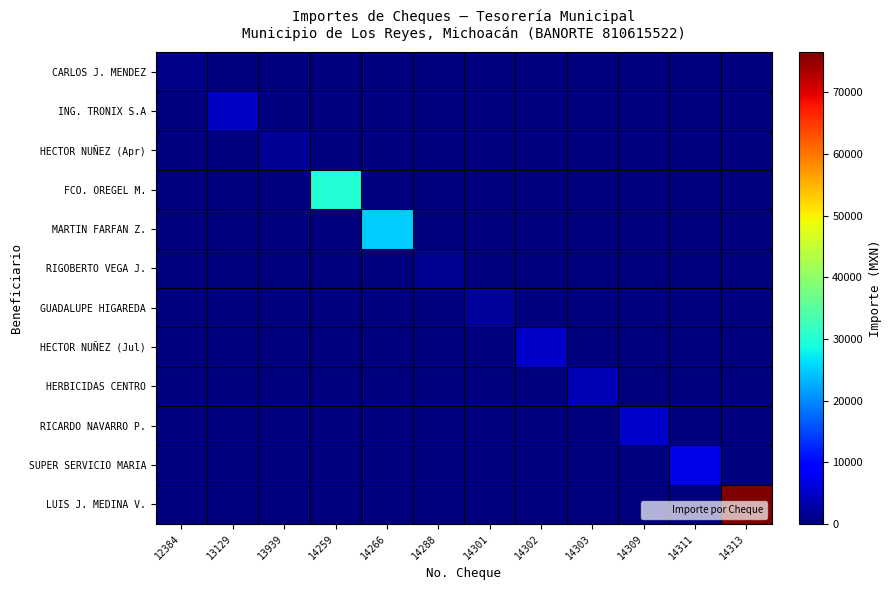

How many data points does each series have?

12